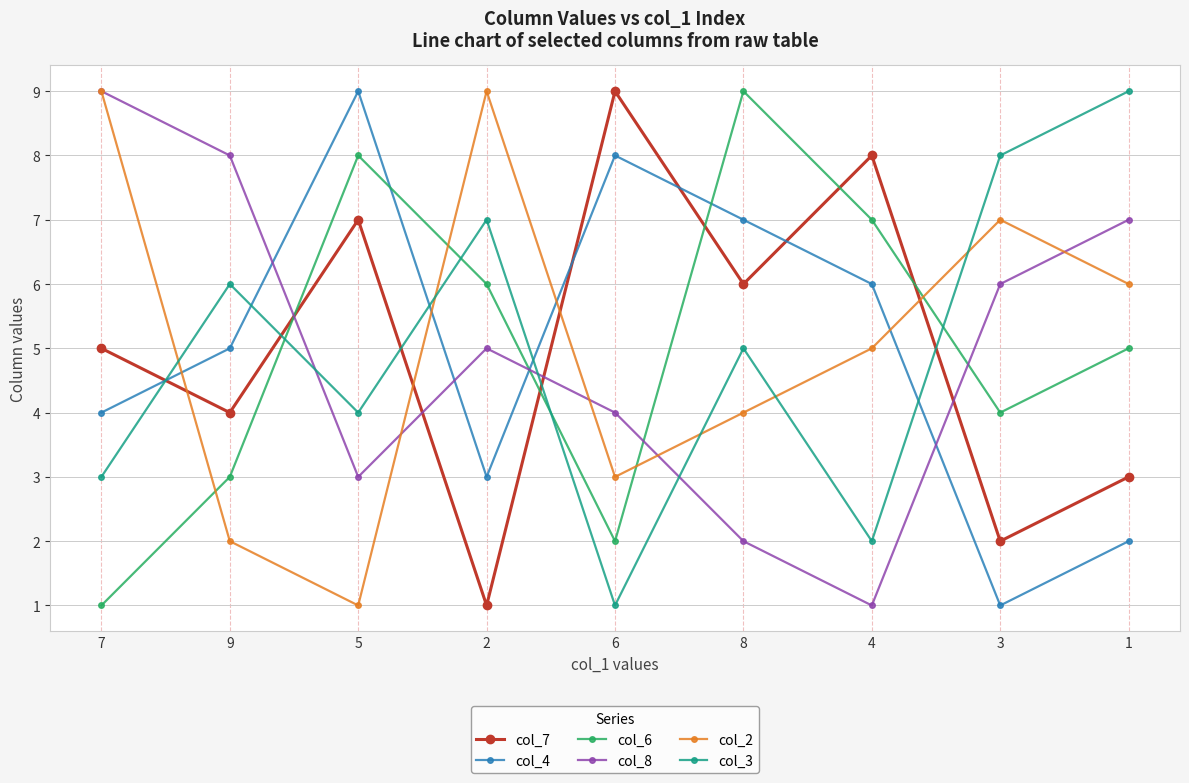

How many col_7 values are between 3 and 7?

5